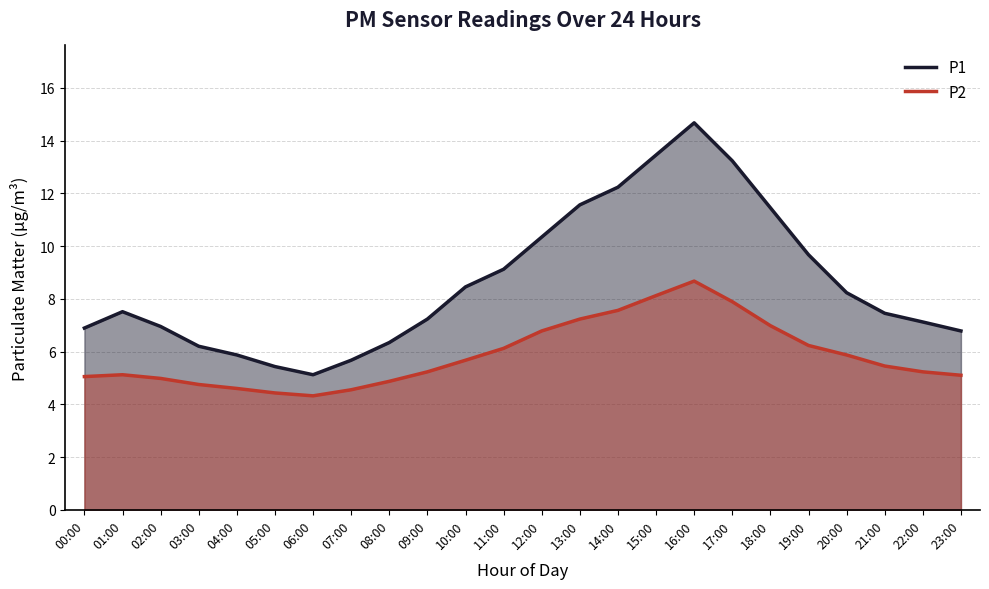

Does the chart display data point markers on the line(s)?

No